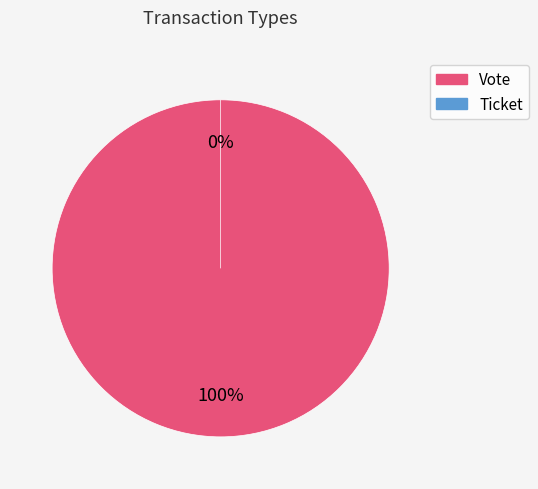

To the nearest percent, what is the combined percentage of Vote and Ticket?

100%